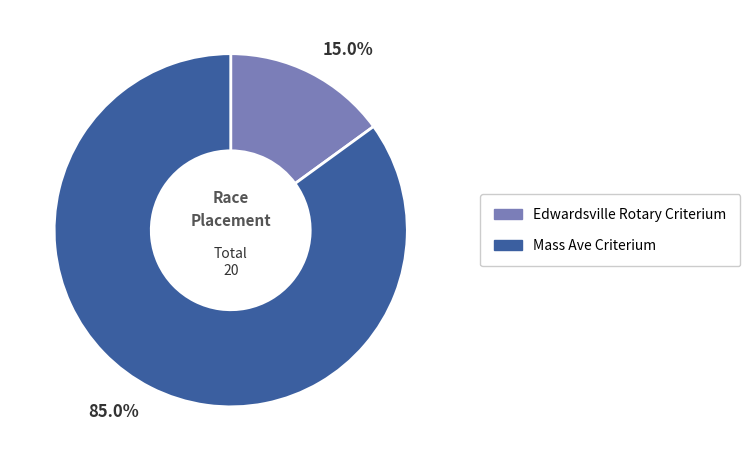

Which category has the biggest portion of the pie?

Mass Ave Criterium